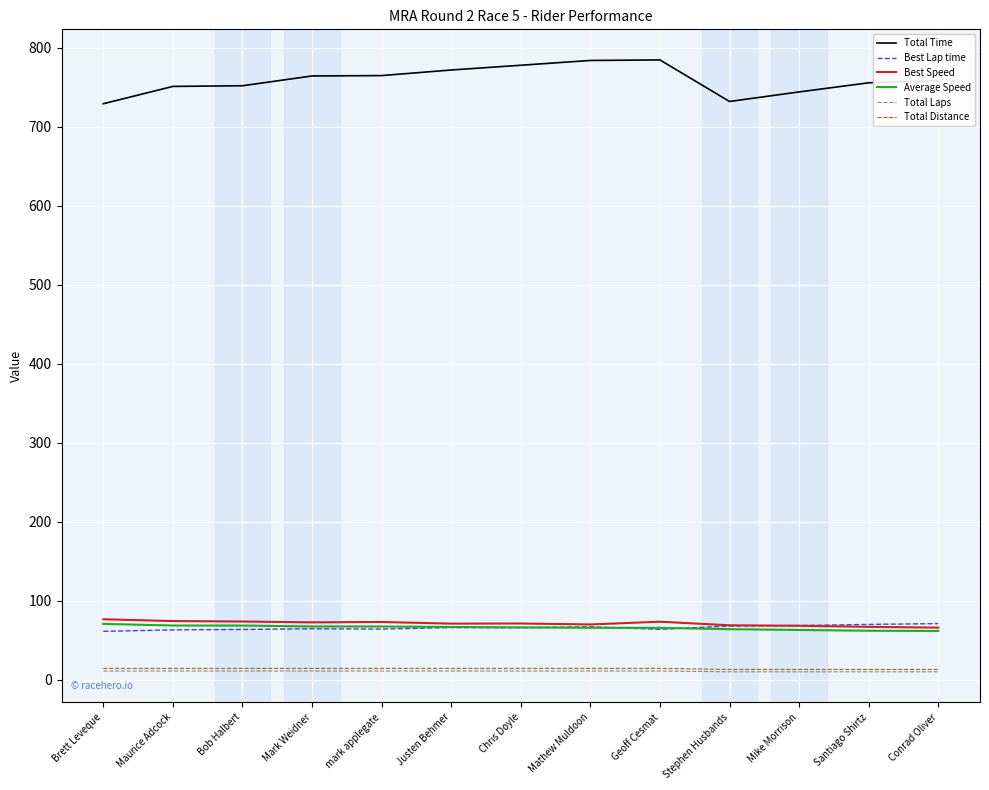

The Average Speed series shows 21.6 at Brett Leveque. True or false?

False